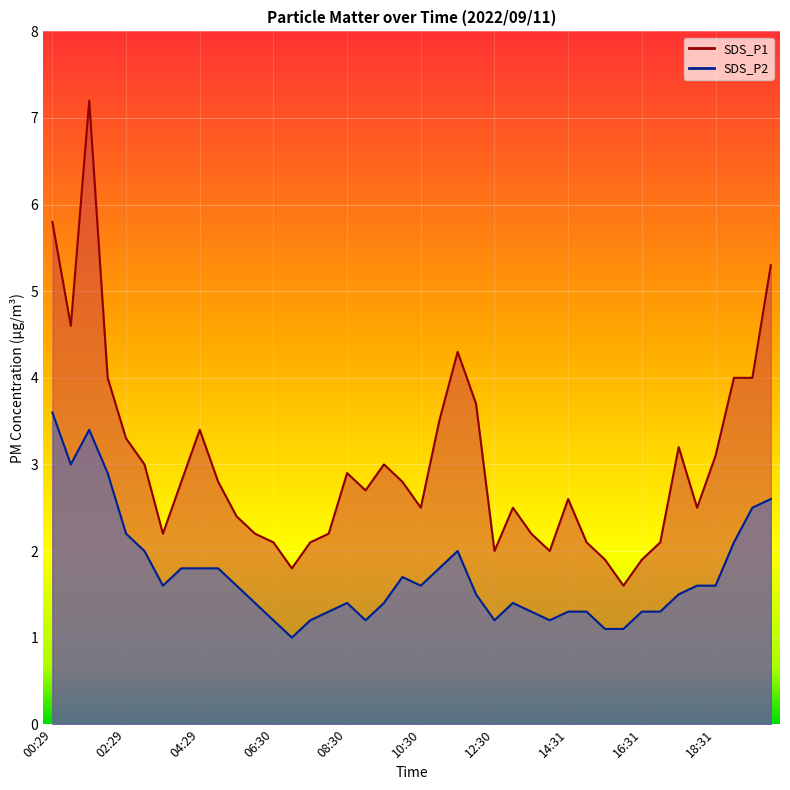

List the series in order of their peak value, lowest first.

SDS_P2, SDS_P1